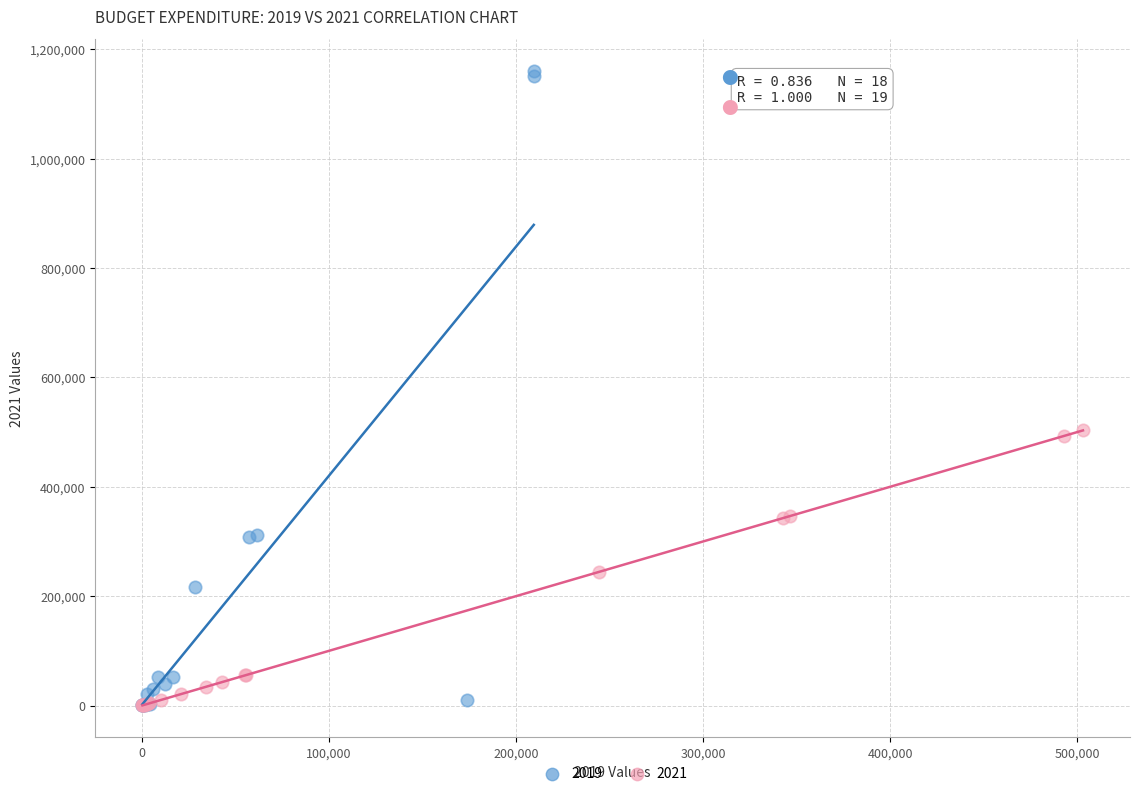

Which series reaches the maximum Y coordinate?

2019